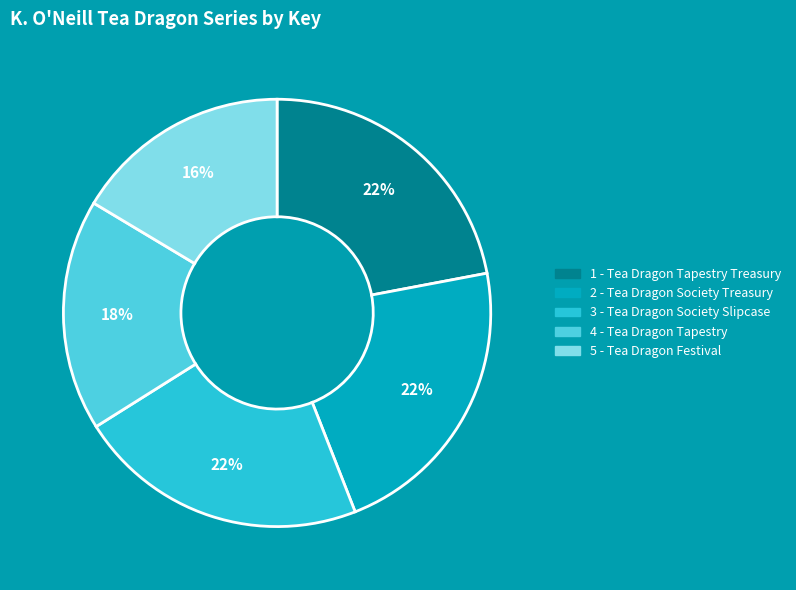

To the nearest percent, what is the average slice percentage?

20%